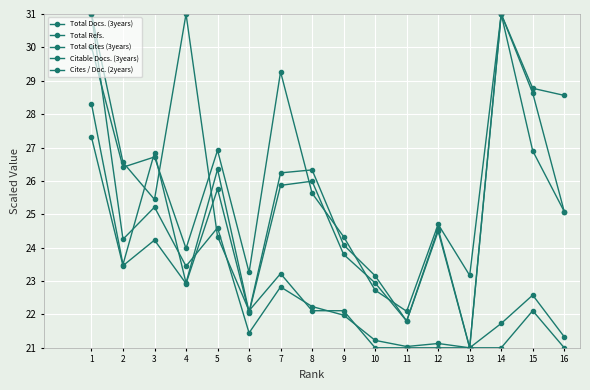

Which category has the highest value in the Citable Docs. (3years) series?

14